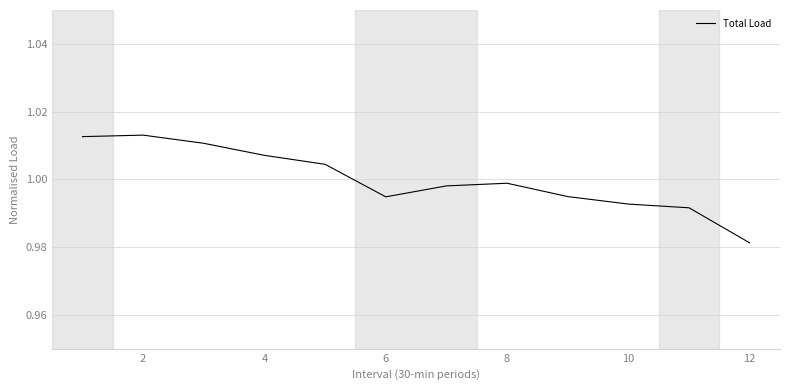

Does the chart have visible grid lines?

Yes